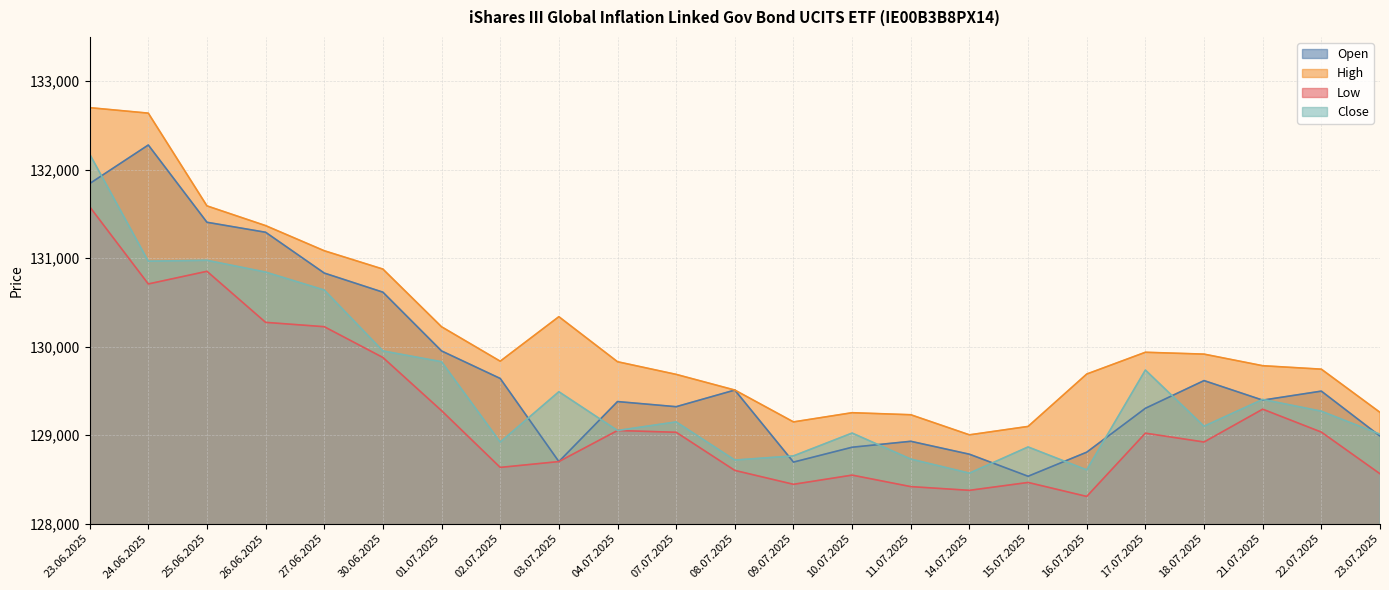

In Close, how many points are lower than both neighbors (excluding endpoints)?

7